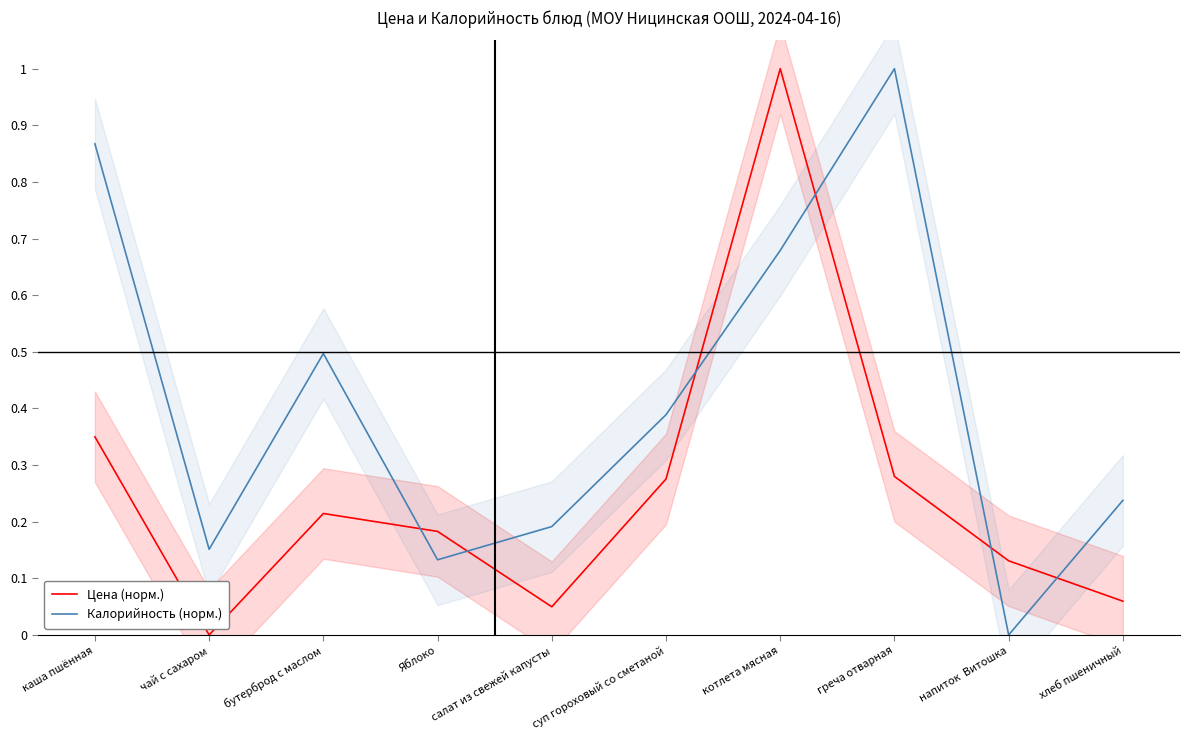

What is the average value of the Калорийность (норм.) series?

0.4